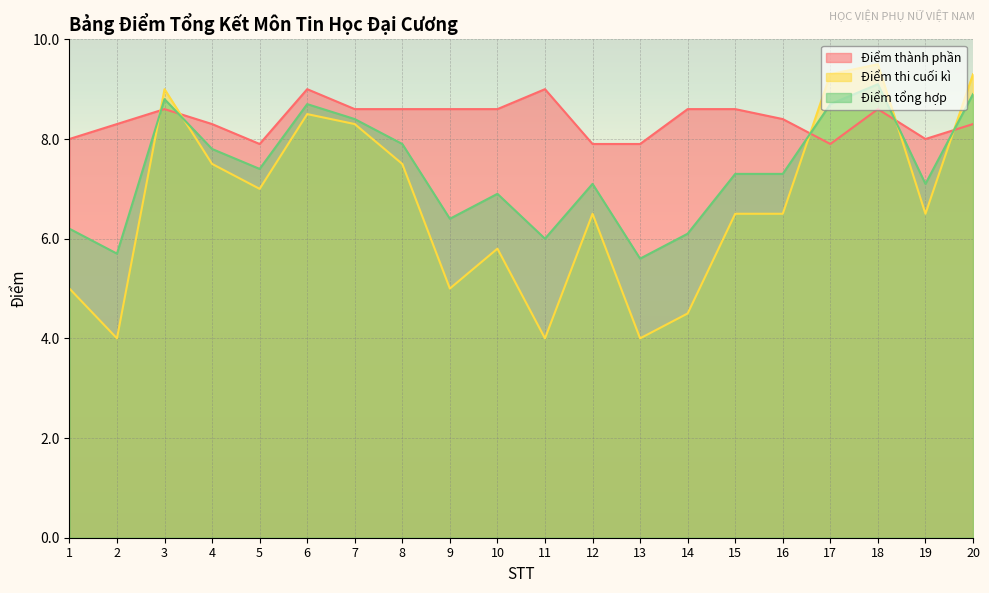

The value of Điểm tổng hợp at 17 is 4.8. True or false?

False